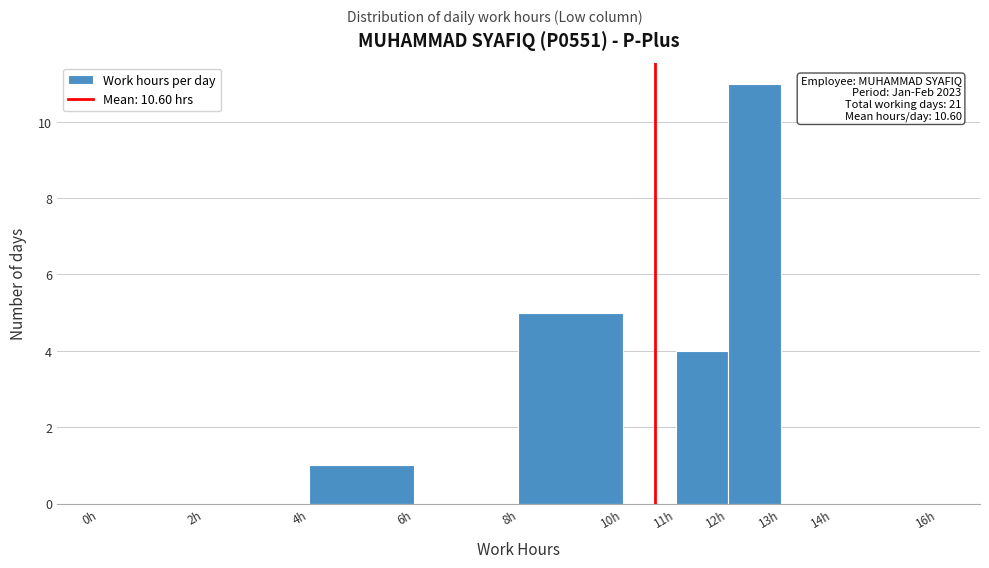

Over which range of the x-axis is the bar tallest?

12 to 13